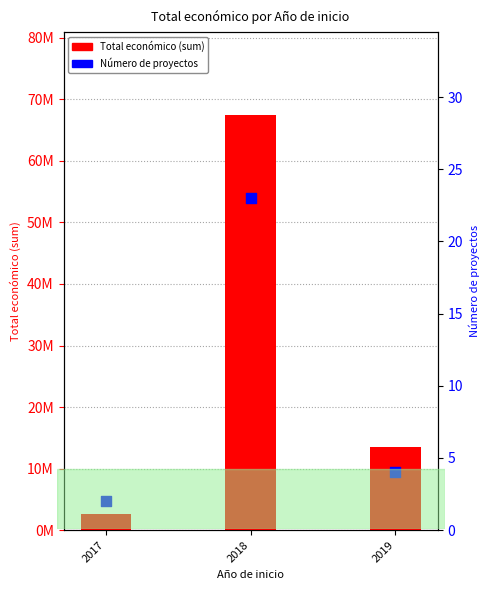

At how many categories does at least one series exceed 19146297?

1